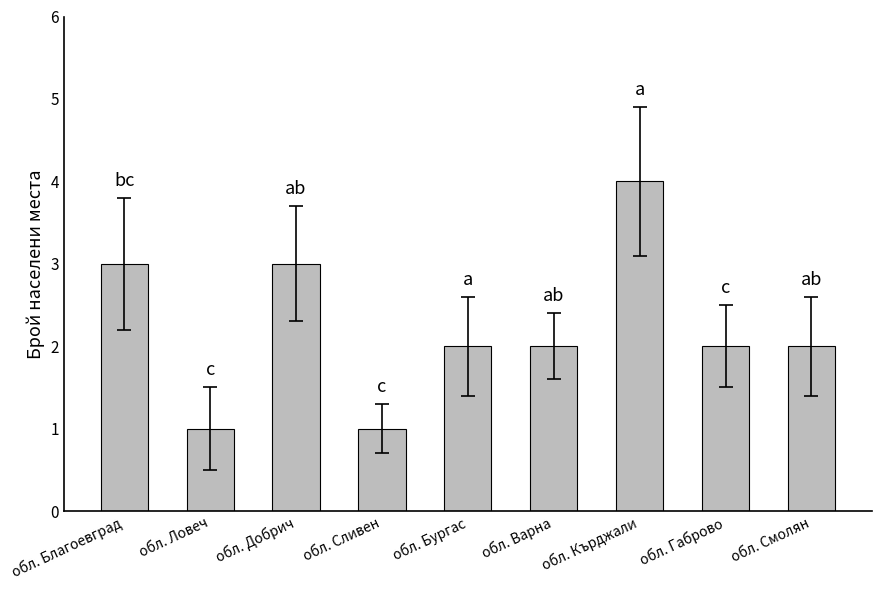

The value at обл. Добрич is 4. True or false?

False